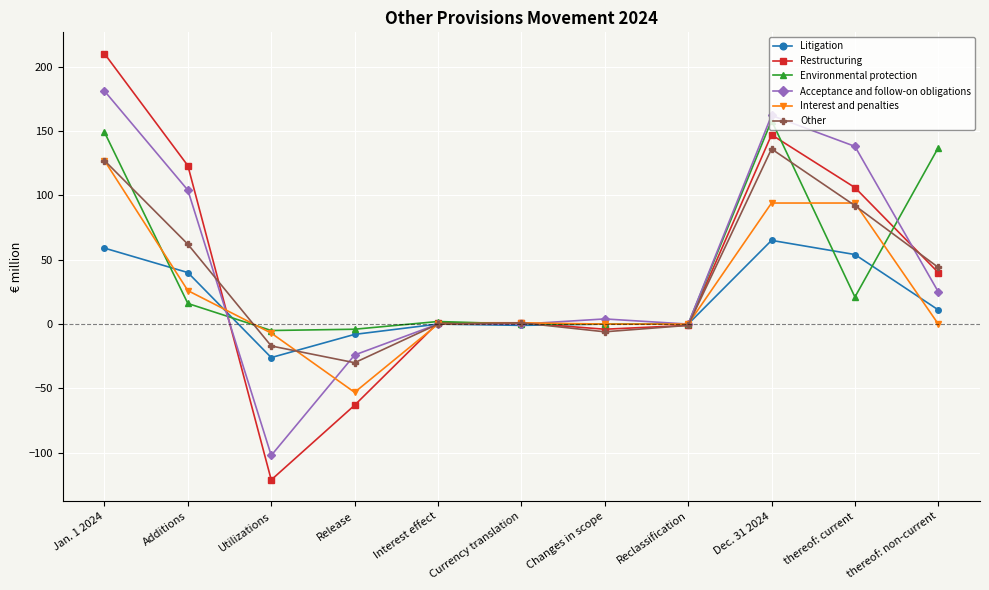

After their last crossing, which series has the higher values: Litigation or Environmental protection?

Environmental protection